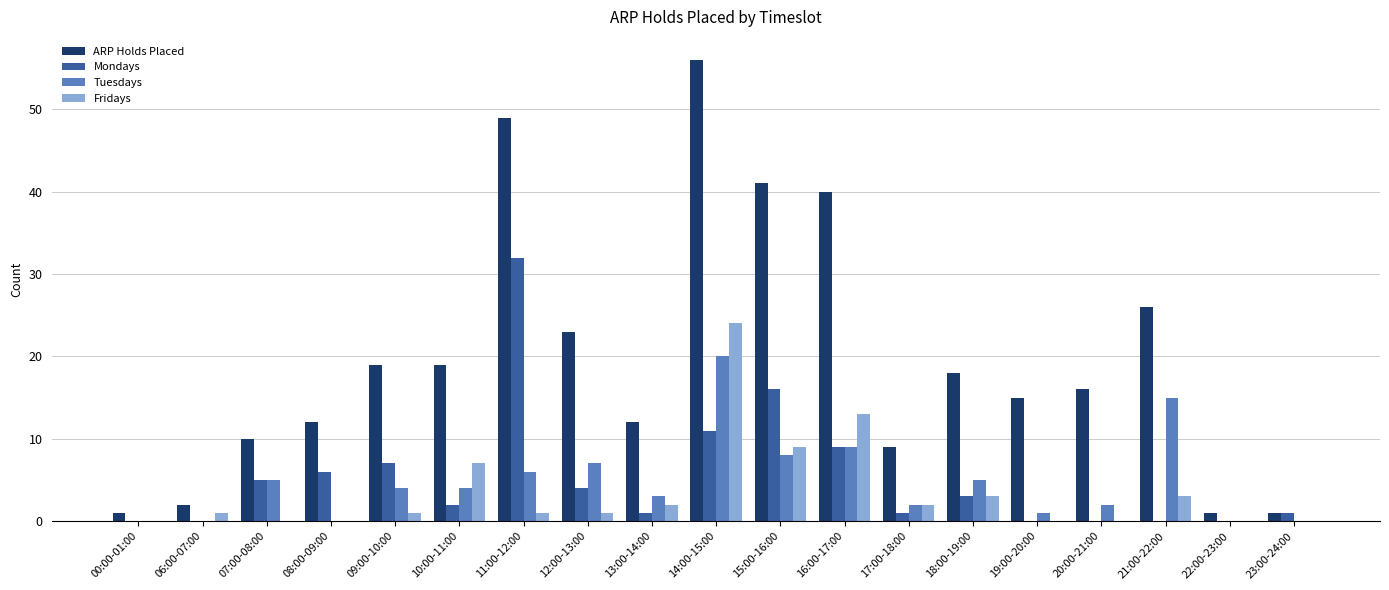

The Tuesdays series shows 5 at 07:00-08:00. True or false?

True